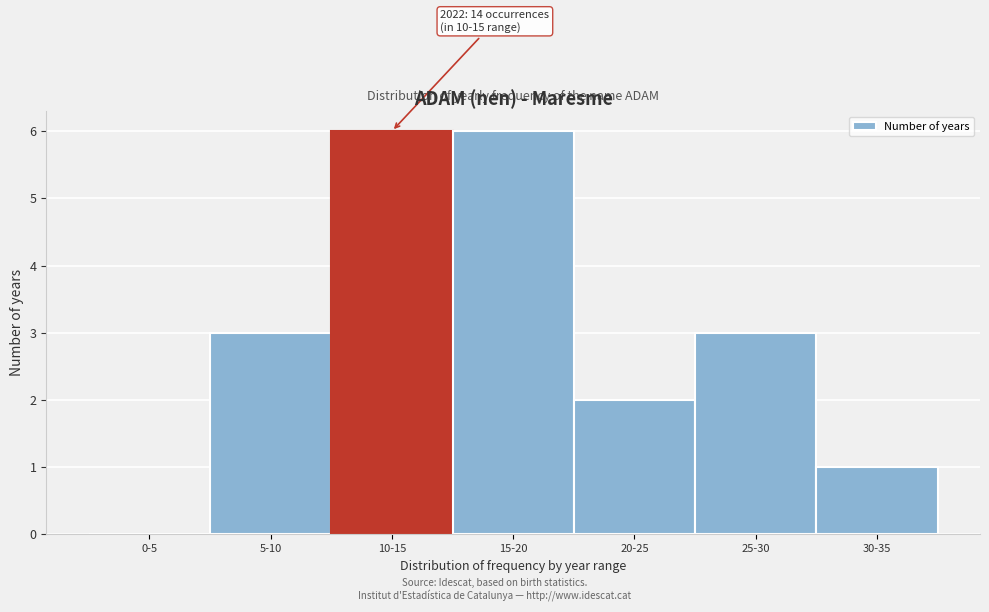

Reading left to right, transcribe all the data shown in this chart.

0-5=0	5-10=3	10-15=6	15-20=6	20-25=2	25-30=3	30-35=1